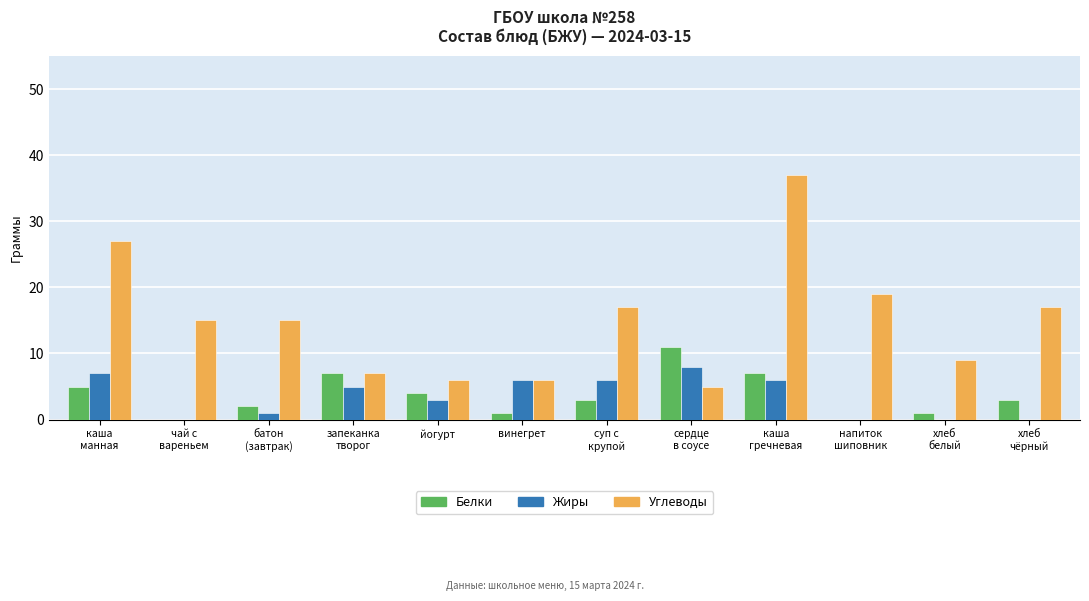

What is the maximum value shown in the chart?

37